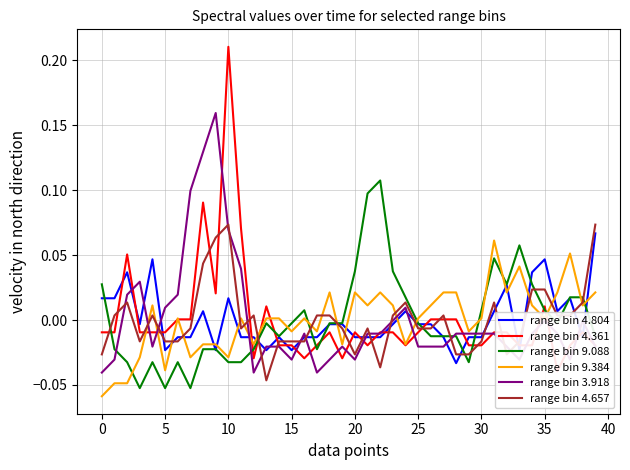

List the series in order of their peak value, lowest first.

range bin 9.384, range bin 4.804, range bin 4.657, range bin 9.088, range bin 3.918, range bin 4.361